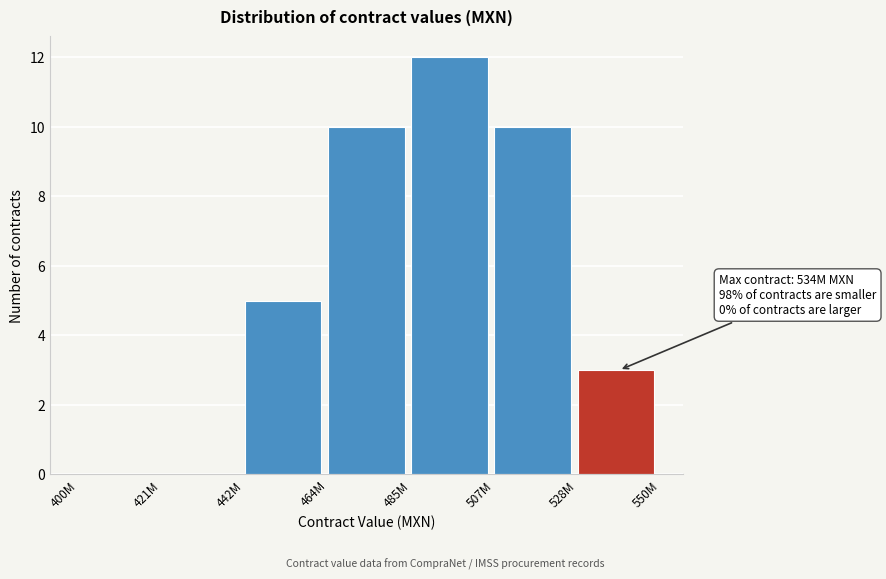

Reading left to right, list all the values displayed in this chart.

400M=0	421M=0	442M=5	464M=10	485M=12	507M=10	528M=3